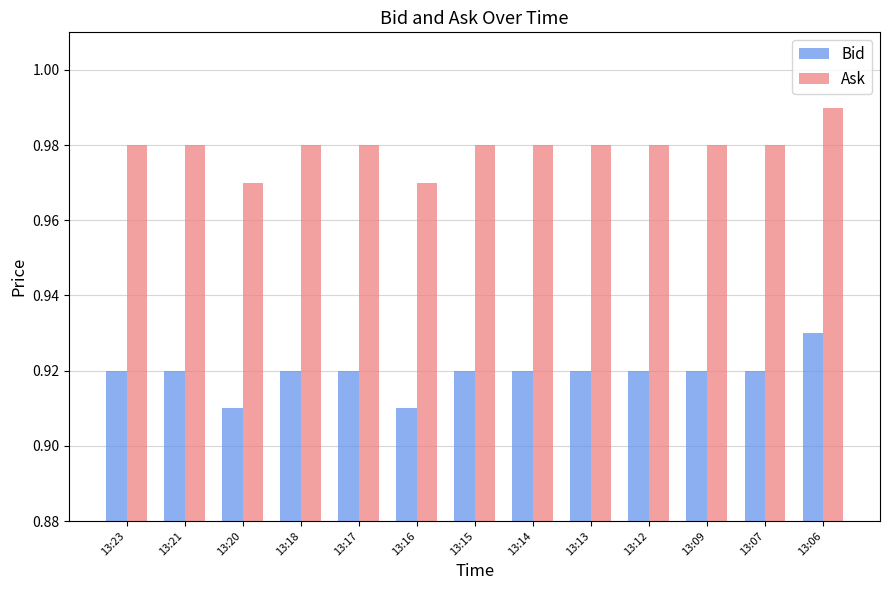

At how many categories does at least one series exceed 0?

13